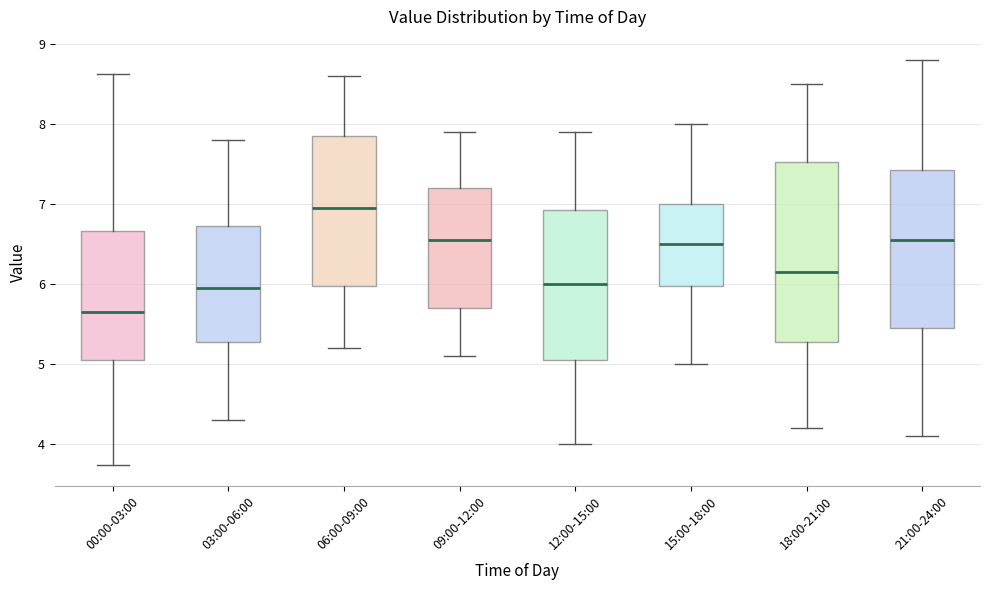

Which box's median line is the highest?

06:00-09:00